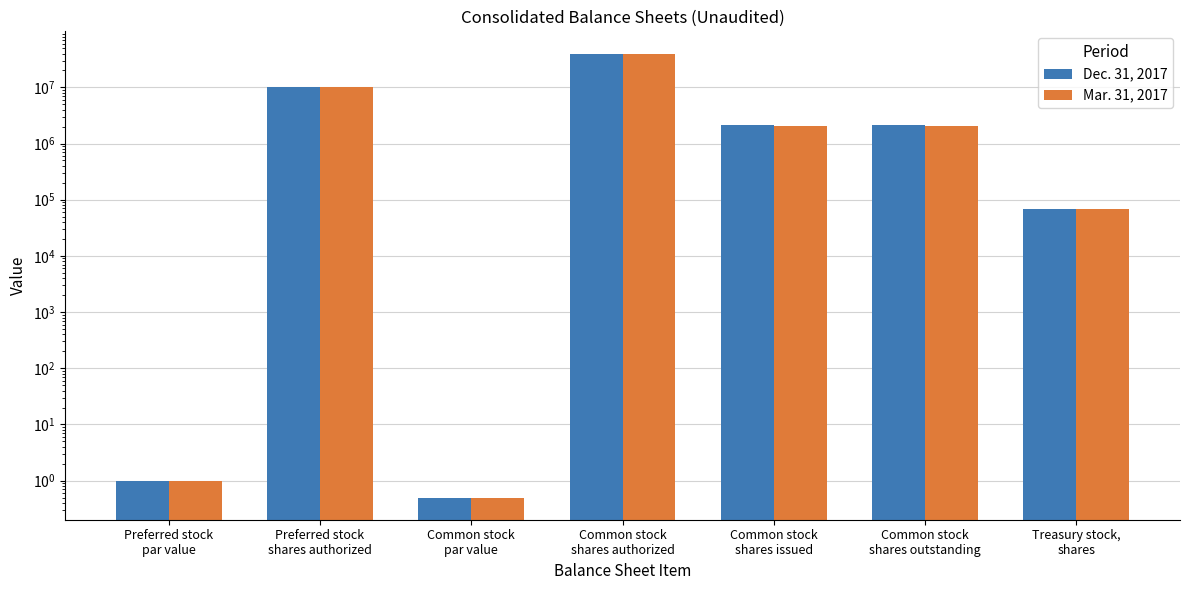

Does the chart contain stacked bars?

No